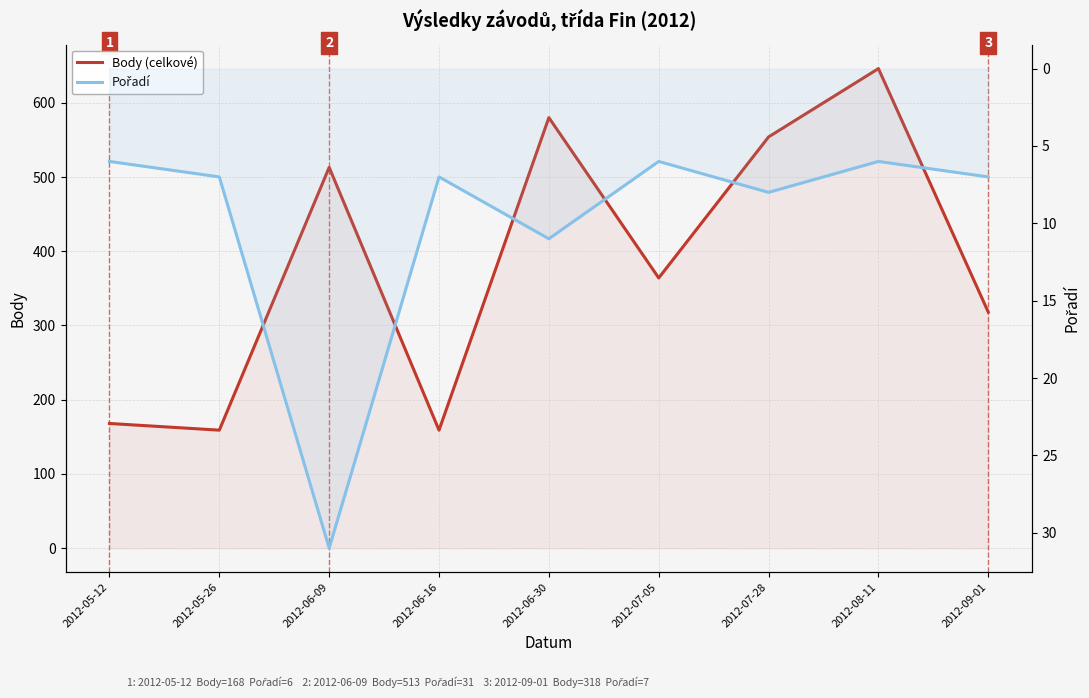

Which series has the largest range (max minus min)?

Body (celkové)